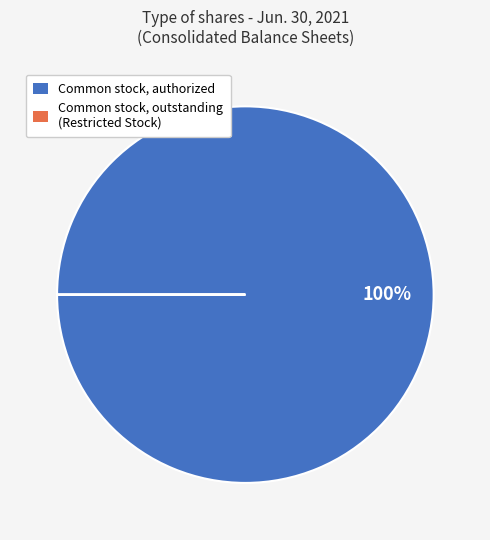

Which category has the biggest portion of the pie?

Common stock, authorized